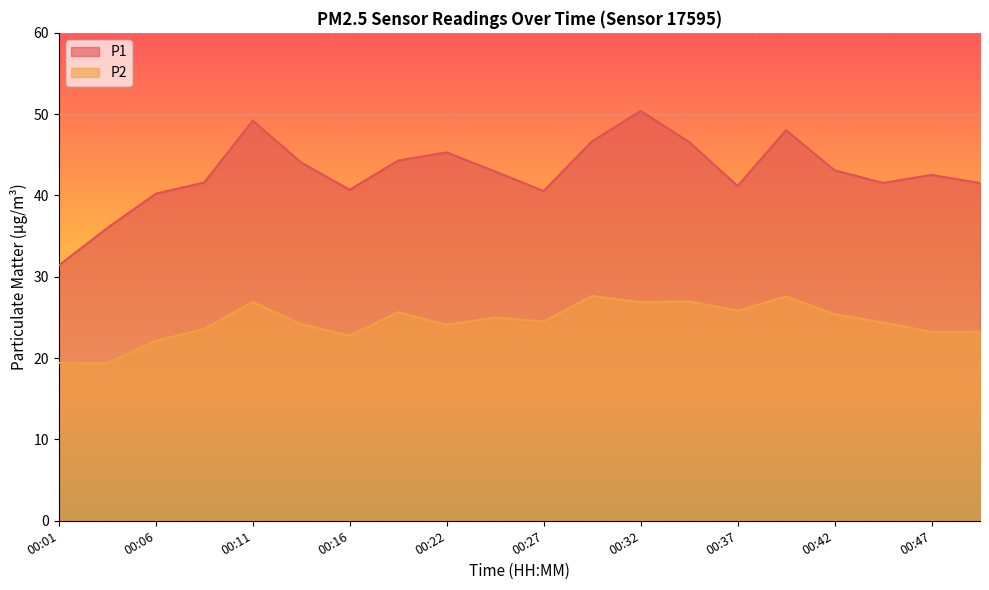

True or false: P1 and P2 cross at least once.

False